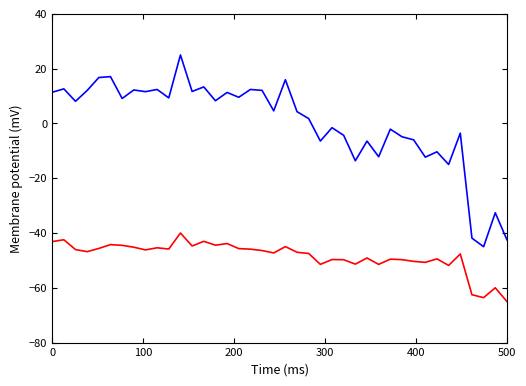

What is the greatest value displayed?

25.0